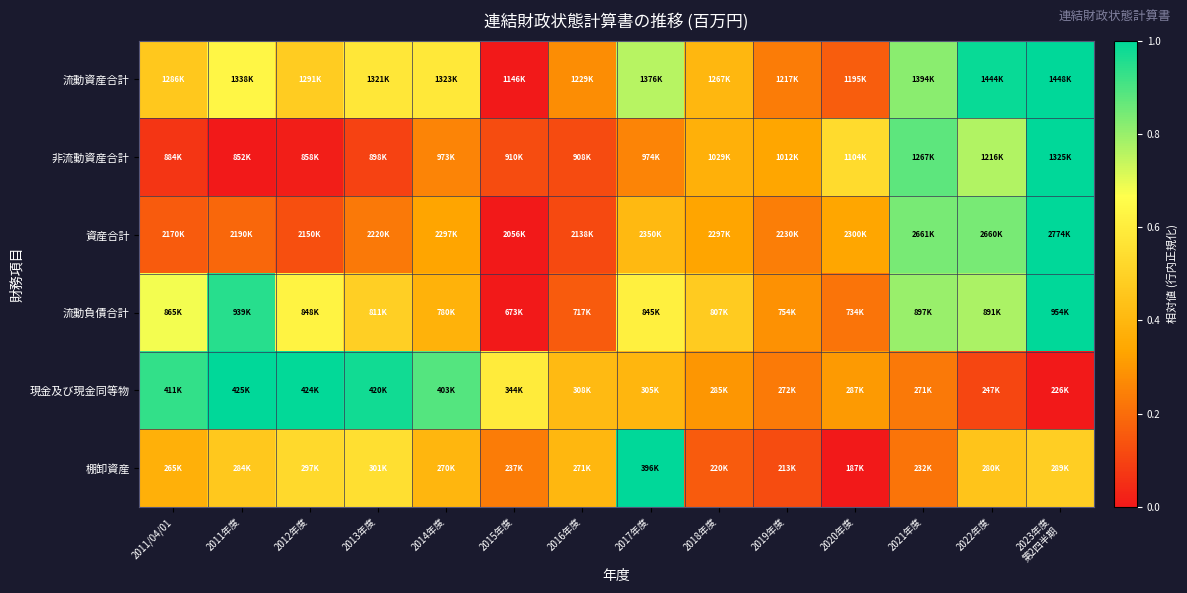

What is the spread (max minus min) of values at 2011年度?

1.0